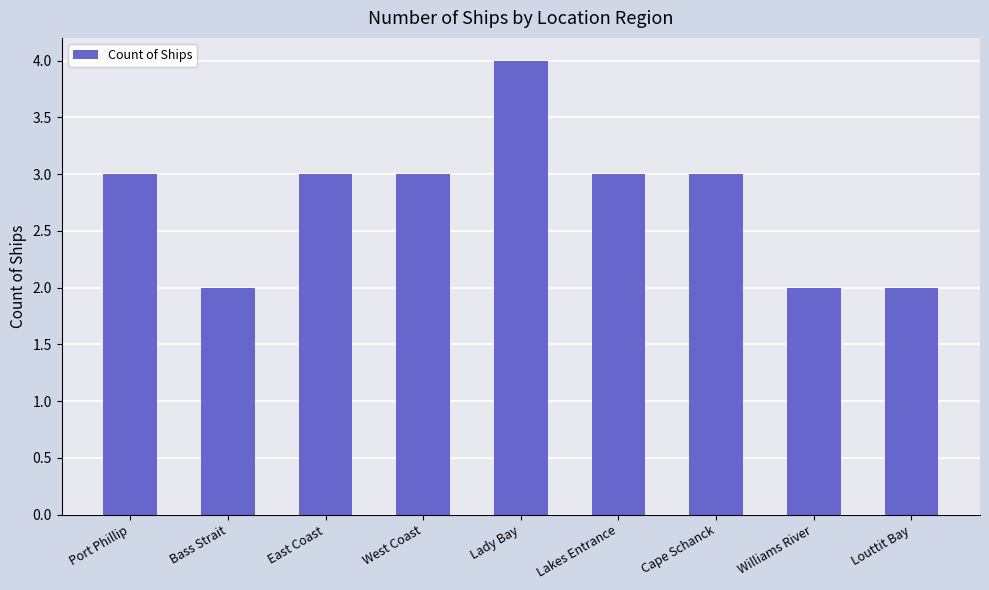

What position from the right is East Coast?

7